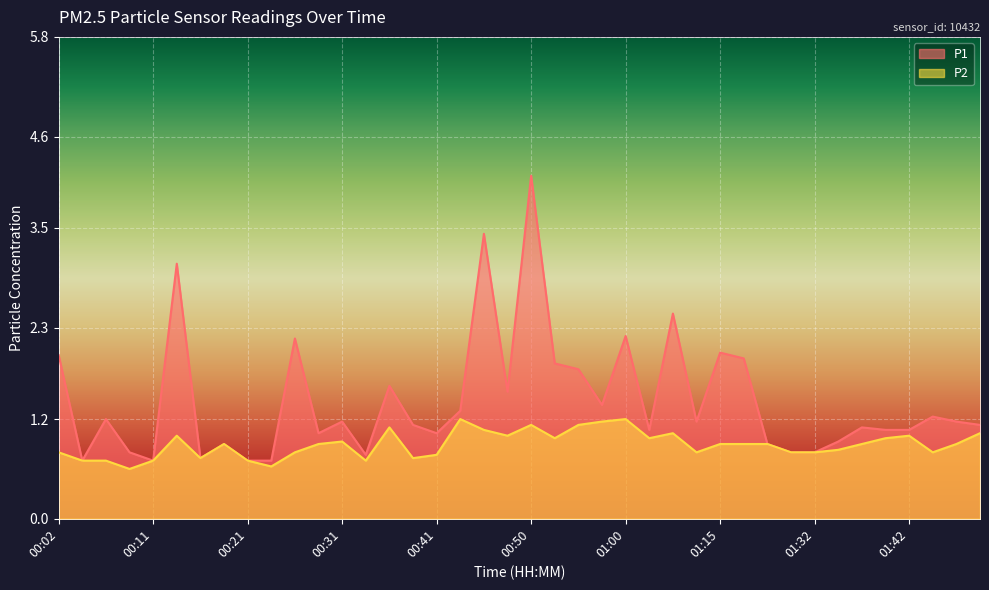

What is the difference between the P1 values at 01:23 and 01:02?

0.2